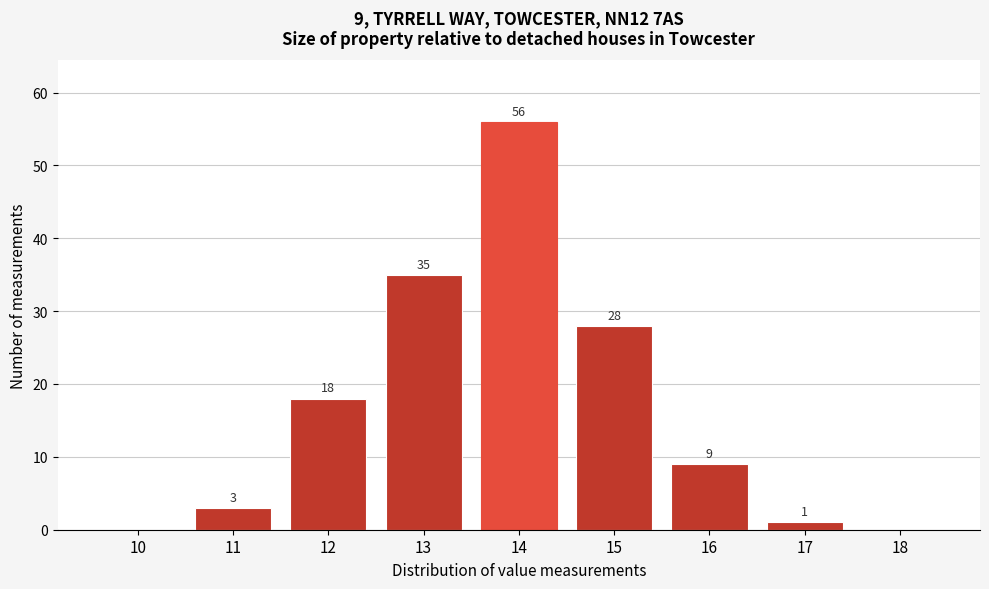

Reading right to left, extract all data points from this chart.

18=0	17=1	16=9	15=28	14=56	13=35	12=18	11=3	10=0